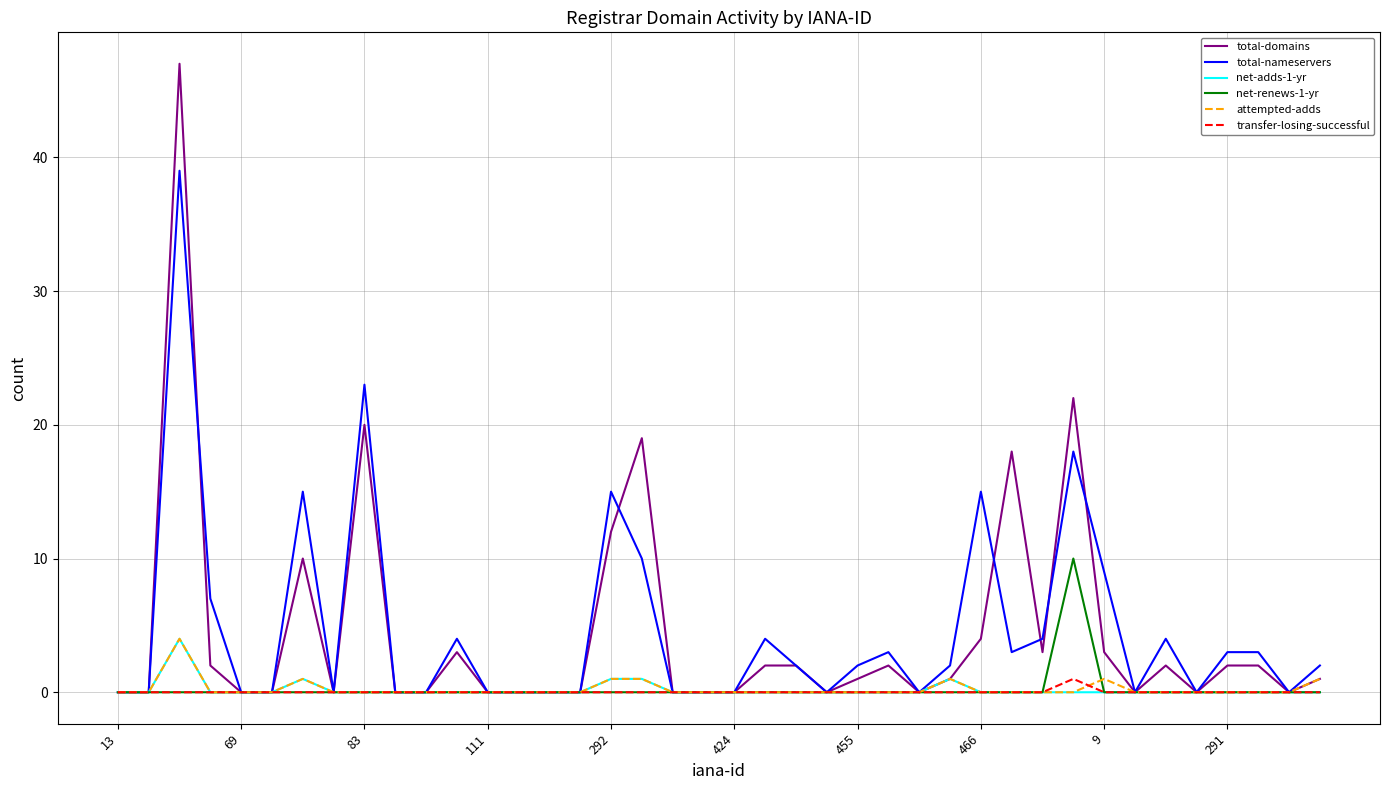

How many categories are shown in the chart?

40